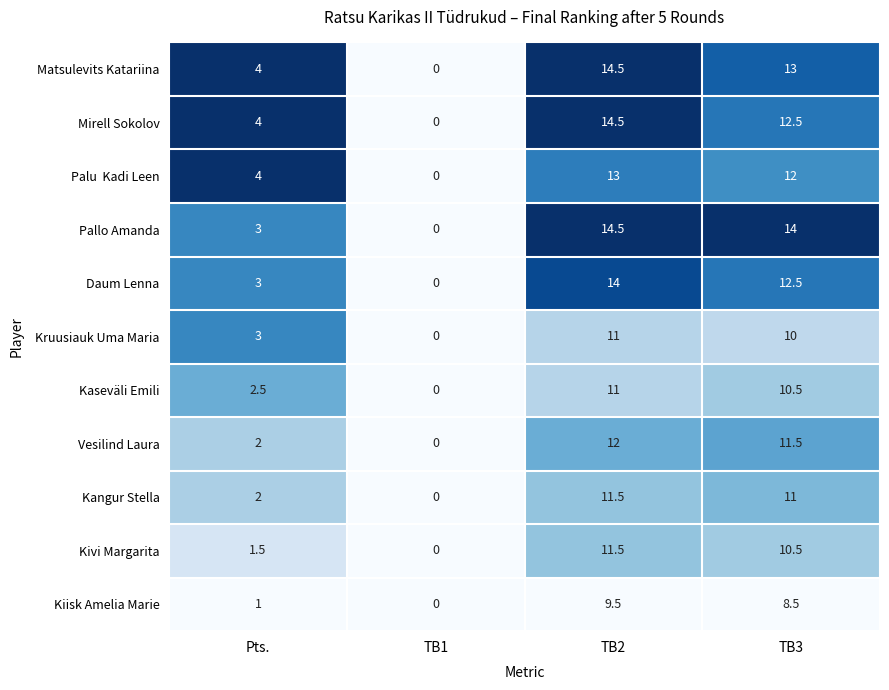

Read the Daum Lenna value at TB2.

14.0